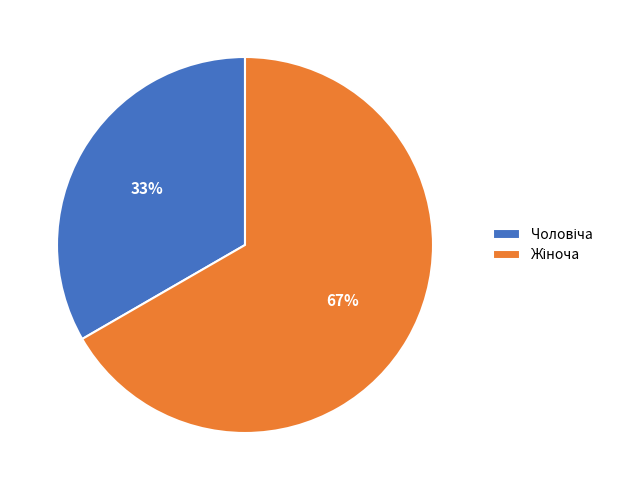

Is there any slice that represents more than half of the pie?

Yes